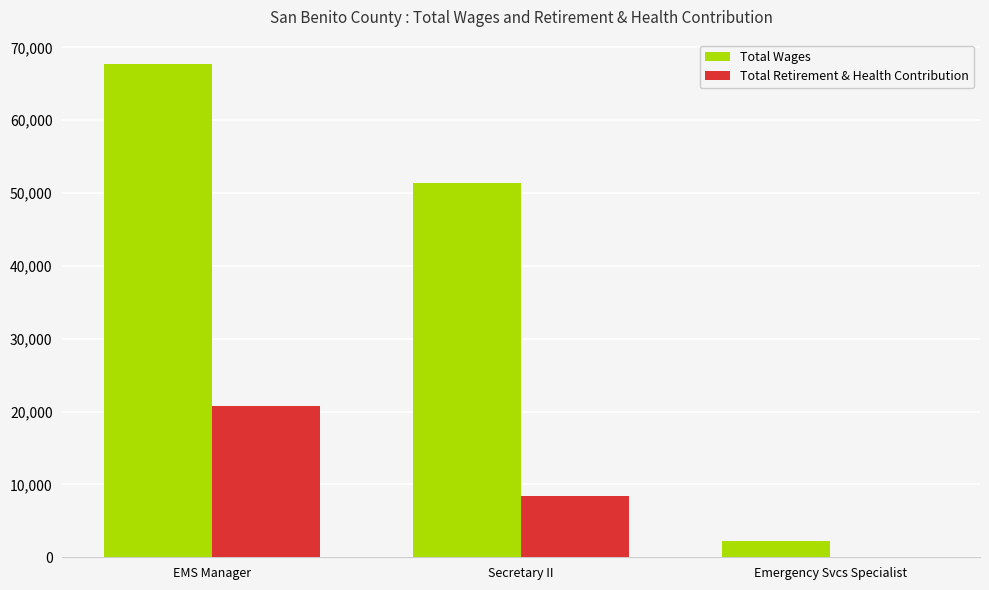

What value does the Total Wages series have at Secretary II, to the nearest 50?

51350